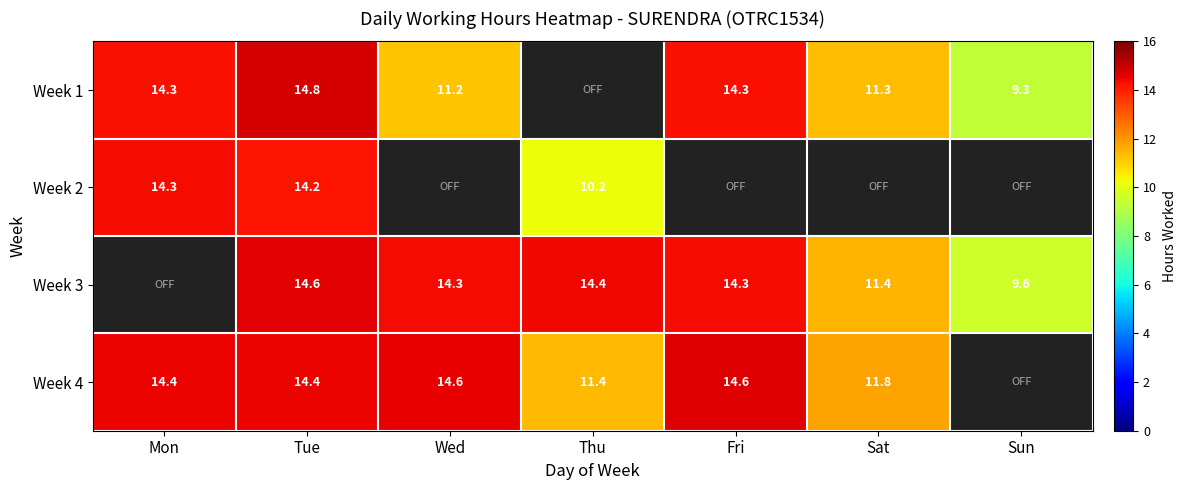

What is the smallest value displayed?

9.3